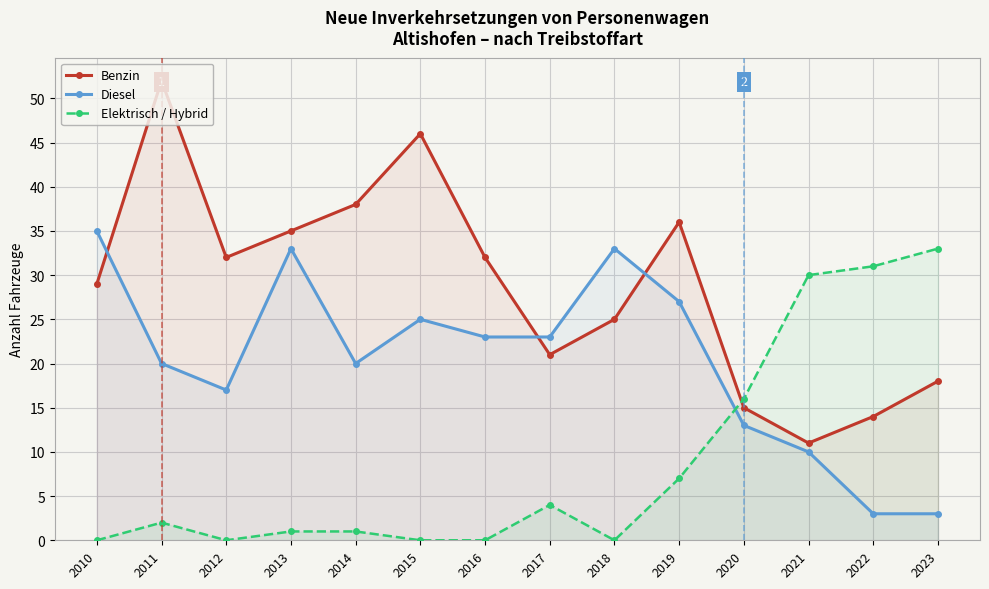

After their last crossing, which series has the higher values: Diesel or Elektrisch / Hybrid?

Elektrisch / Hybrid